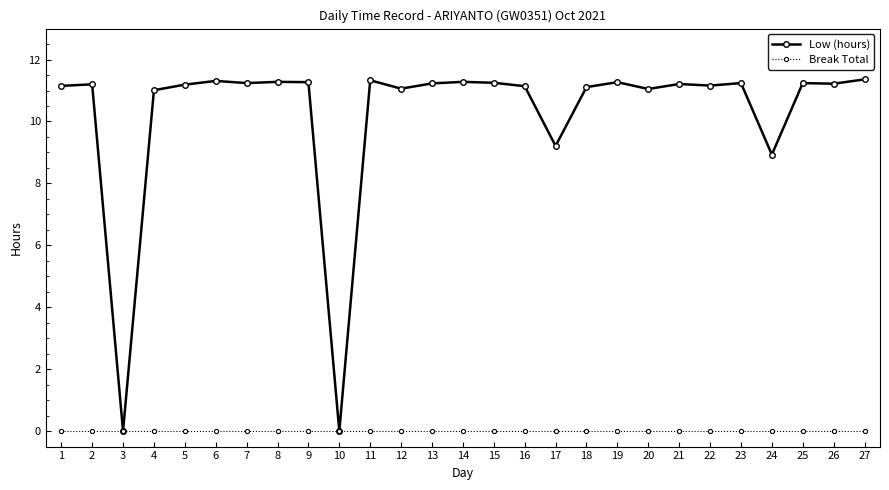

What is the total value across all series at 12?

11.1